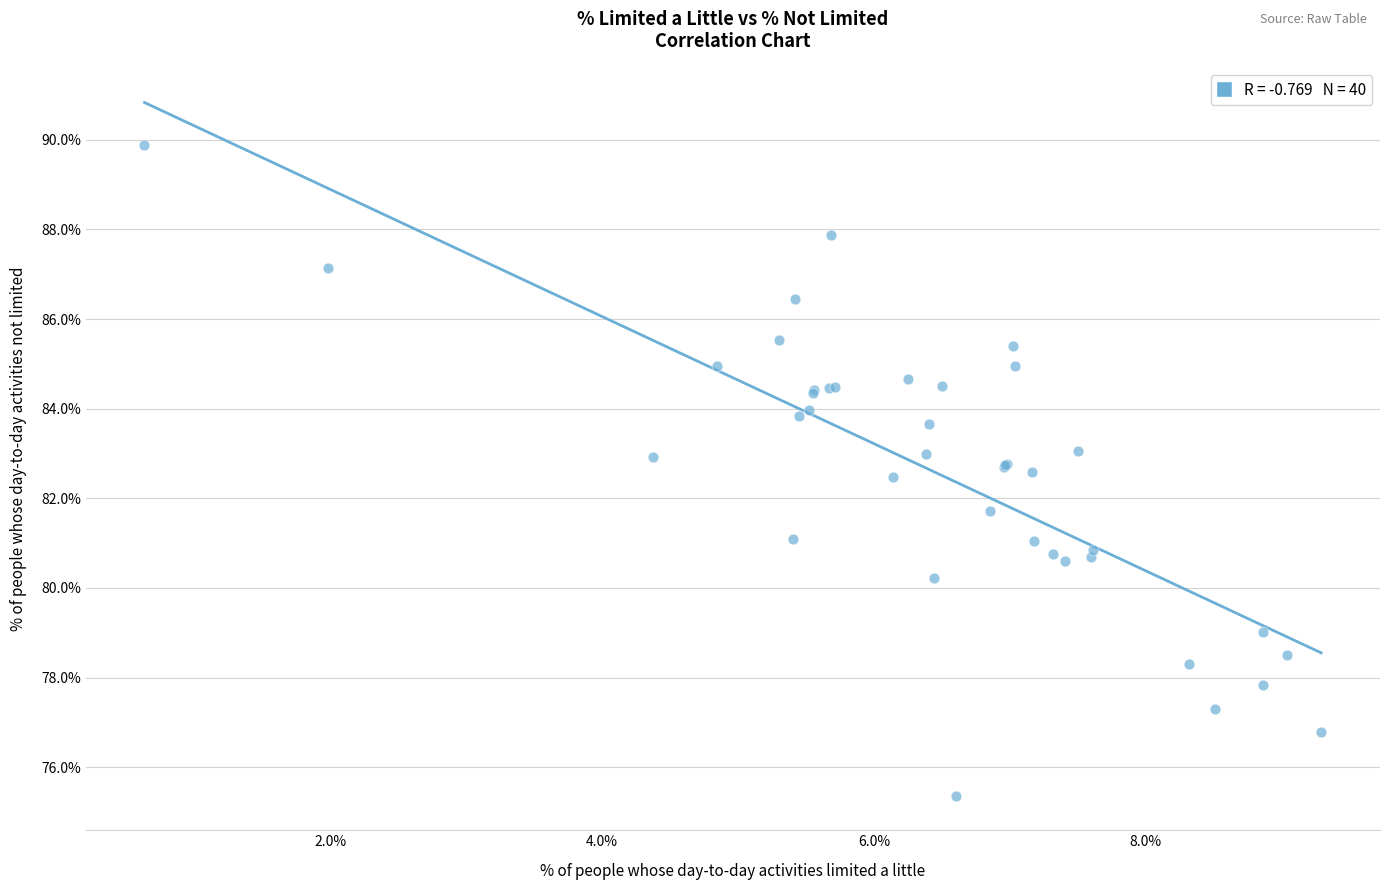

What Y value in the scatter plot is closest to 82?

81.7